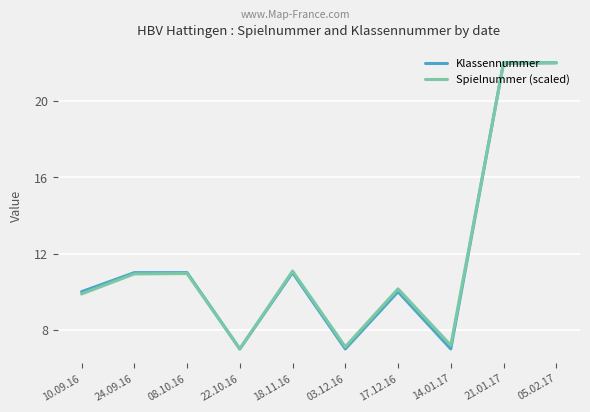

What value does the Klassennummer series have at 17.12.16?

10.0